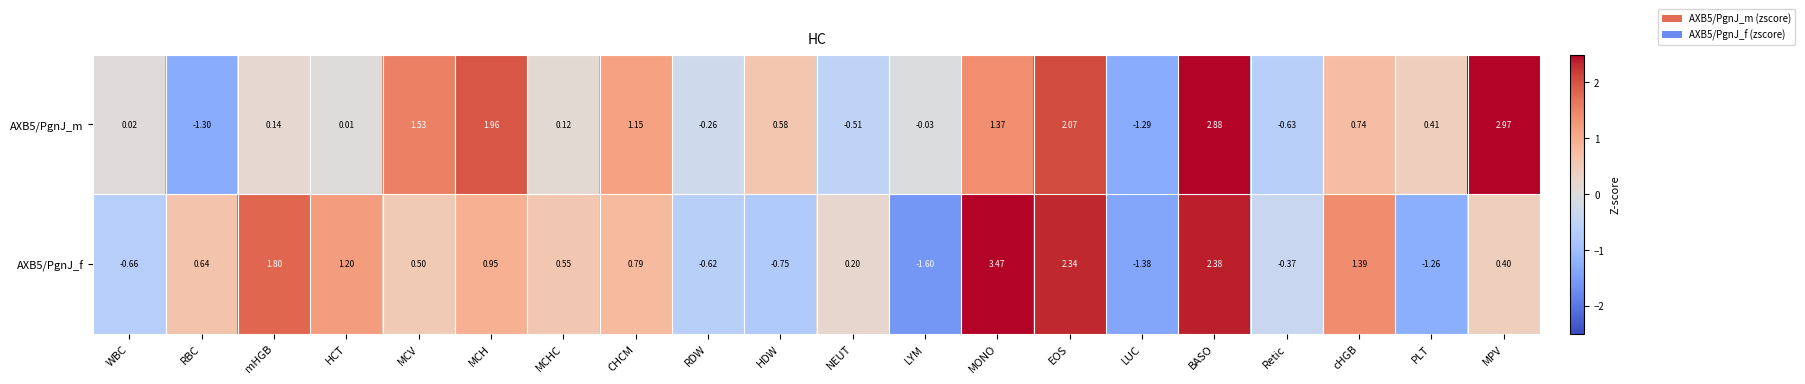

At which category is the sum across all series the highest?

BASO